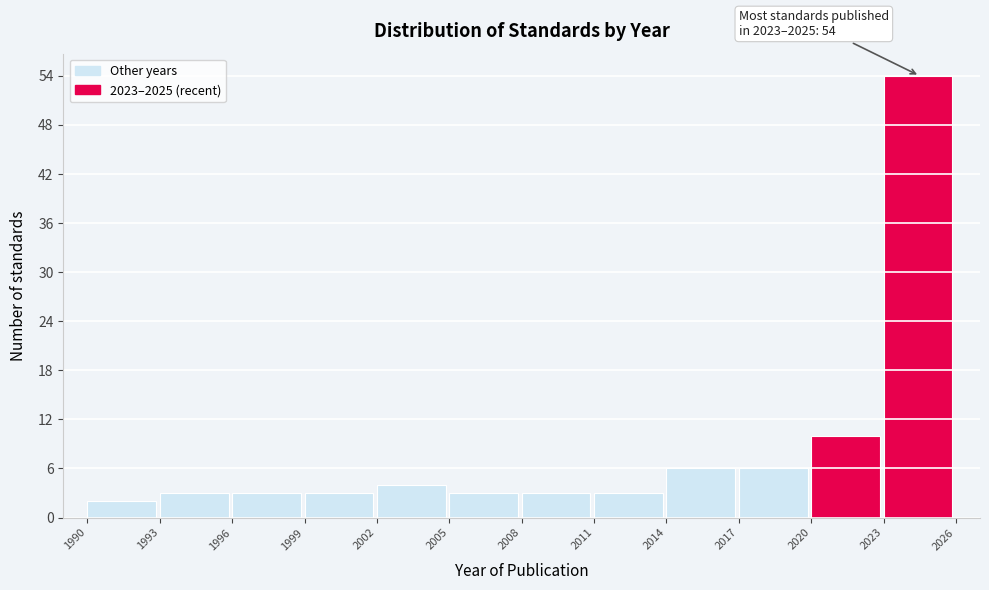

Over which range of the x-axis is the bar tallest?

2023 to 2026